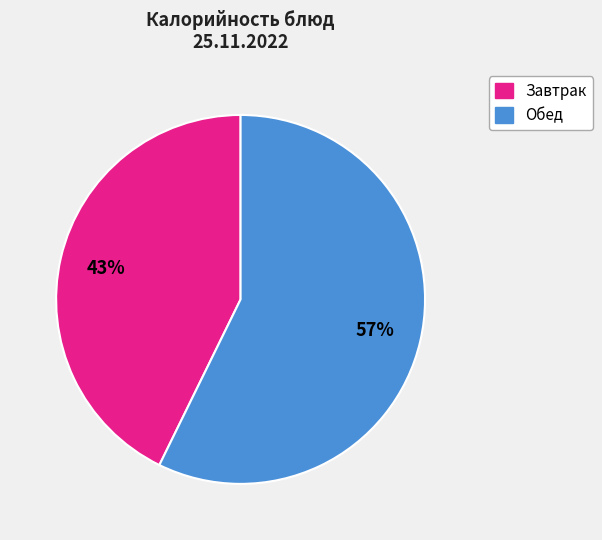

Is there a majority slice in this chart?

Yes